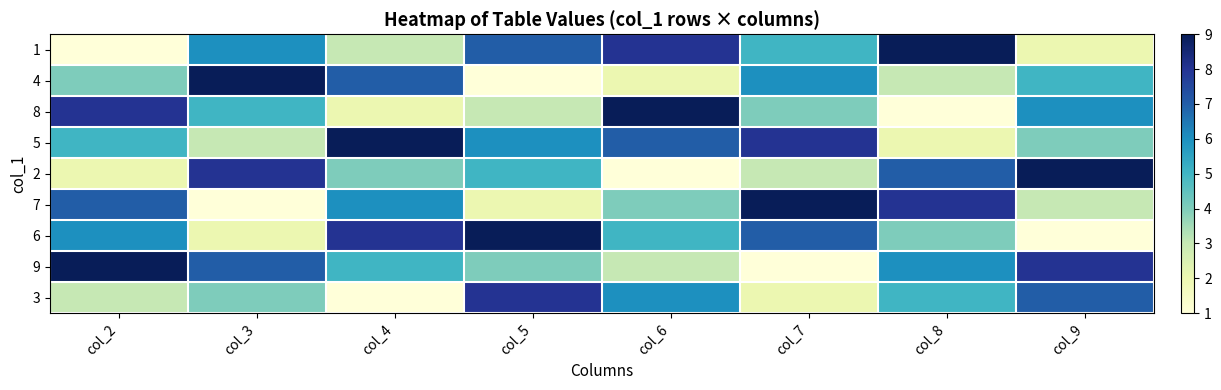

Reading right to left, transcribe all the data shown in this chart.

1: col_9=2	col_8=9	col_7=5	col_6=8	col_5=7	col_4=3	col_3=6	col_2=1
4: col_9=5	col_8=3	col_7=6	col_6=2	col_5=1	col_4=7	col_3=9	col_2=4
8: col_9=6	col_8=1	col_7=4	col_6=9	col_5=3	col_4=2	col_3=5	col_2=8
5: col_9=4	col_8=2	col_7=8	col_6=7	col_5=6	col_4=9	col_3=3	col_2=5
2: col_9=9	col_8=7	col_7=3	col_6=1	col_5=5	col_4=4	col_3=8	col_2=2
7: col_9=3	col_8=8	col_7=9	col_6=4	col_5=2	col_4=6	col_3=1	col_2=7
6: col_9=1	col_8=4	col_7=7	col_6=5	col_5=9	col_4=8	col_3=2	col_2=6
9: col_9=8	col_8=6	col_7=1	col_6=3	col_5=4	col_4=5	col_3=7	col_2=9
3: col_9=7	col_8=5	col_7=2	col_6=6	col_5=8	col_4=1	col_3=4	col_2=3